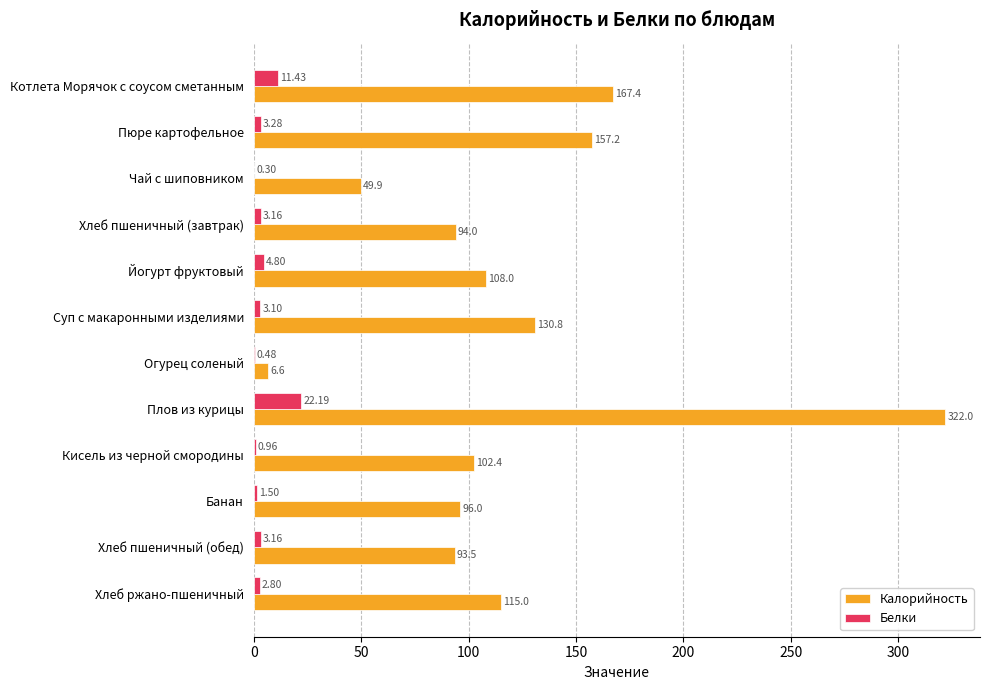

What is the greatest value displayed?

322.0